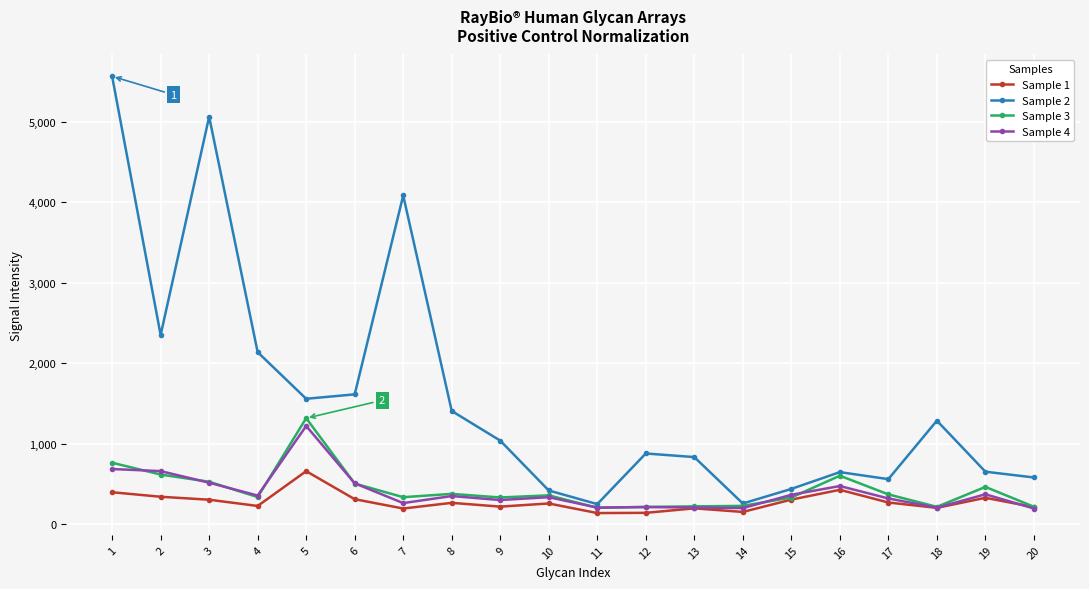

What are all the series names shown in the legend?

Sample 1, Sample 2, Sample 3, Sample 4